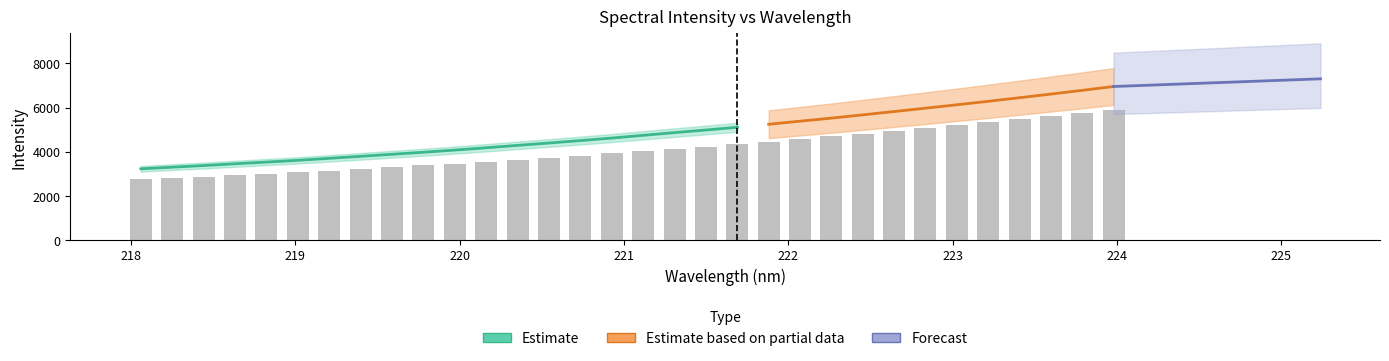

List the labels in order of value, largest first.

223.9802, 223.7895, 223.5987, 223.408, 223.2172, 223.0264, 222.8355, 222.6447, 222.4538, 222.263, 222.0721, 221.8812, 221.6902, 221.4993, 221.3083, 221.1174, 220.9264, 220.7354, 220.5444, 220.3533, 220.1623, 219.9712, 219.7801, 219.589, 219.3979, 219.2067, 219.0156, 218.8244, 218.6332, 218.442, 218.2508, 218.0596